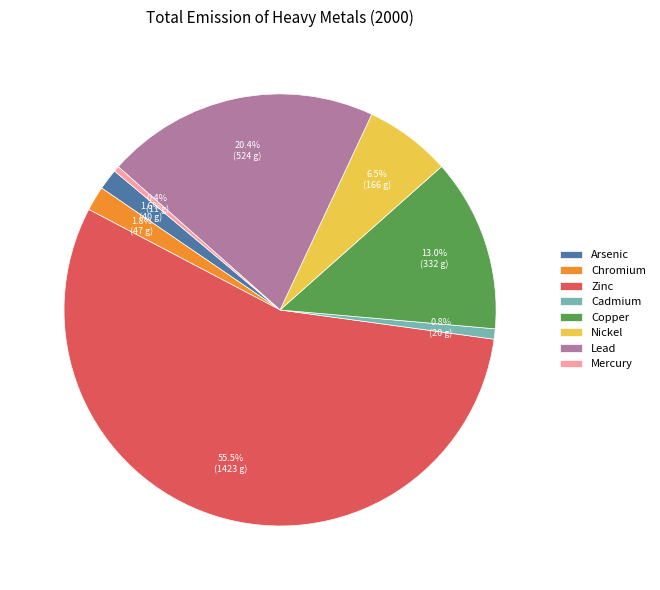

Is Zinc the majority of the pie?

Yes